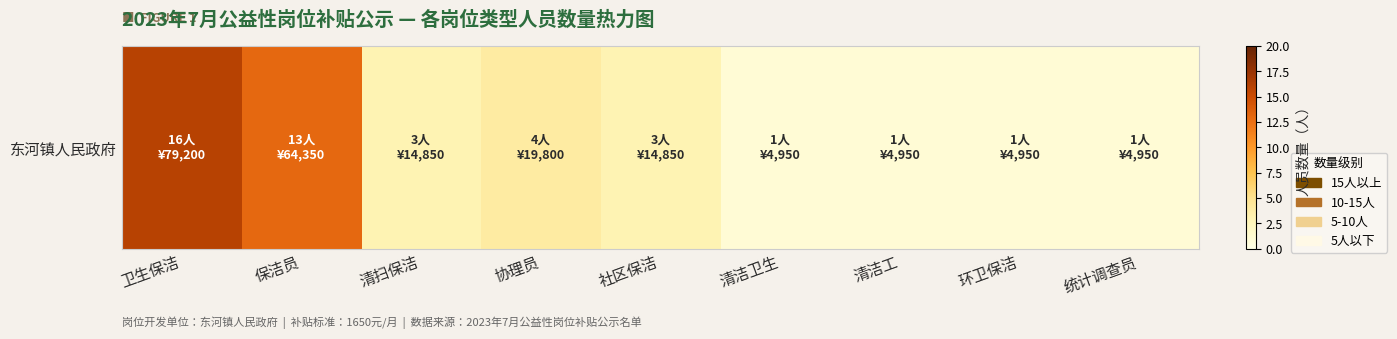

Count the number of values greater than 3.

3